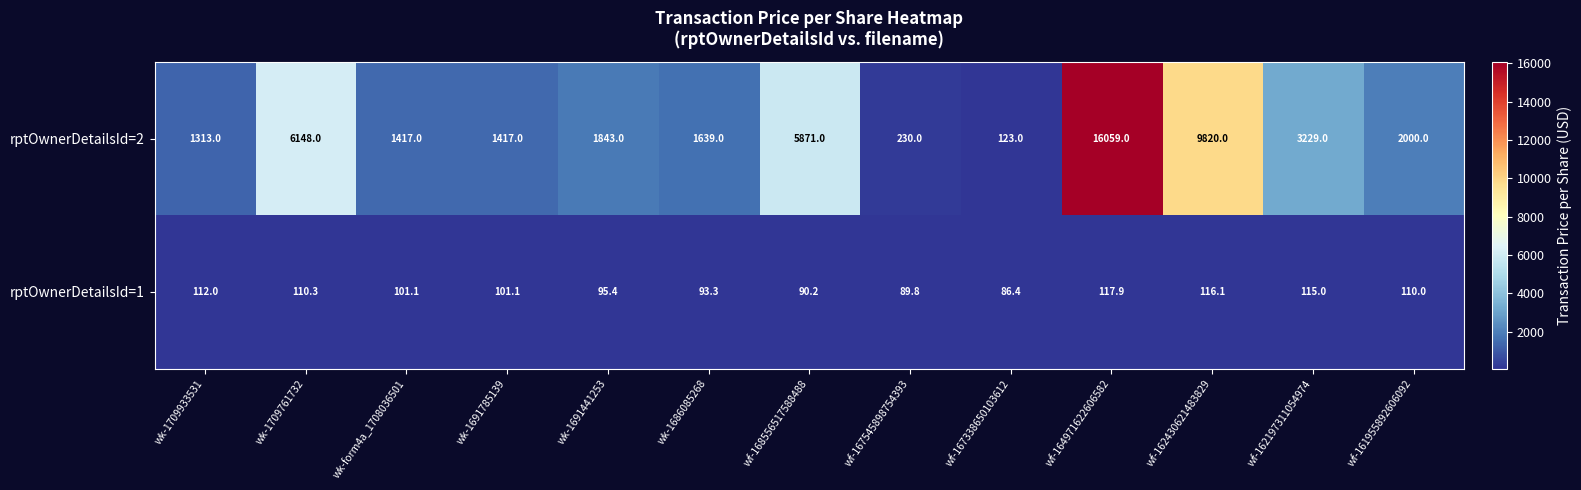

Which series has the largest total across all categories?

rptOwnerDetailsId=2